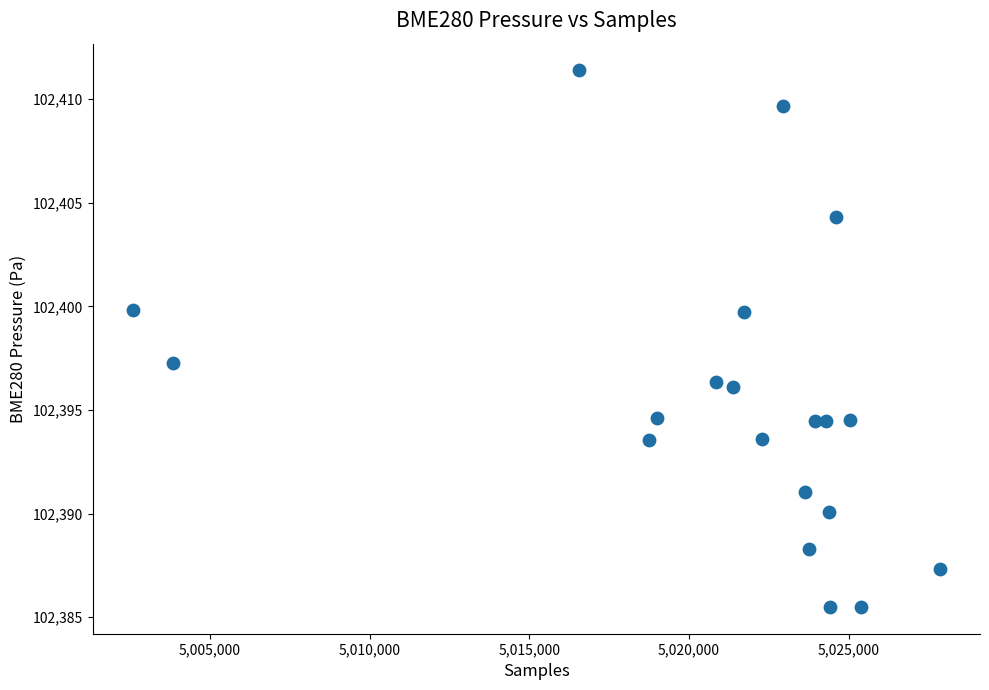

What is the range of Y values (max minus min)?

25.9